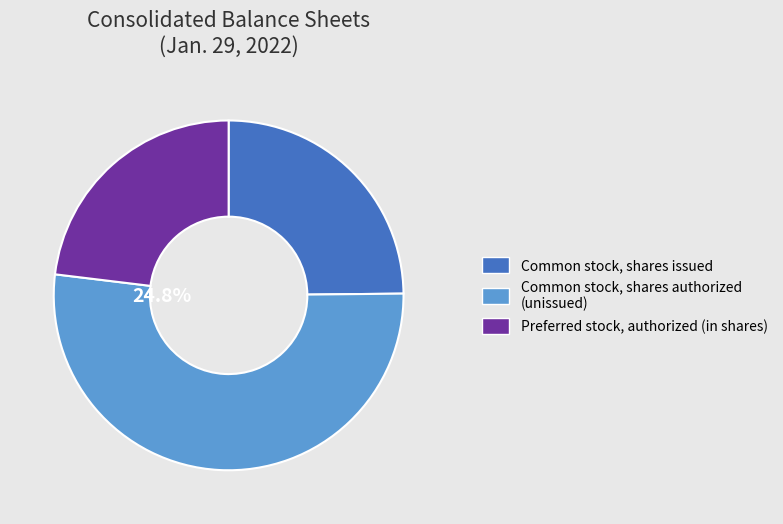

Do Common stock, shares authorized (in shares) and Common stock, shares issued (in shares) together represent more than half of the pie?

Yes